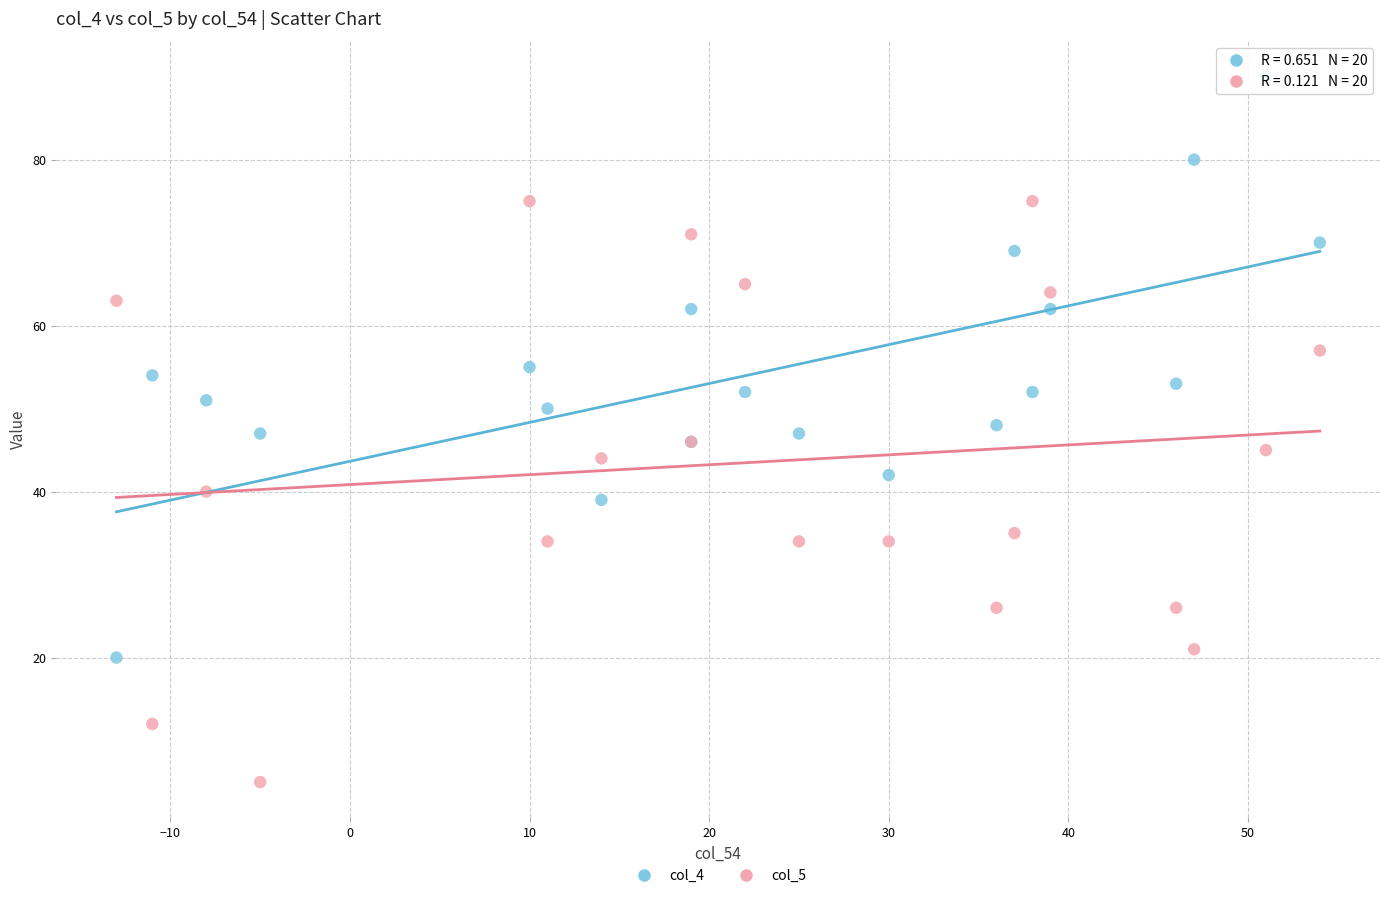

Which series reaches the maximum Y coordinate?

col_4